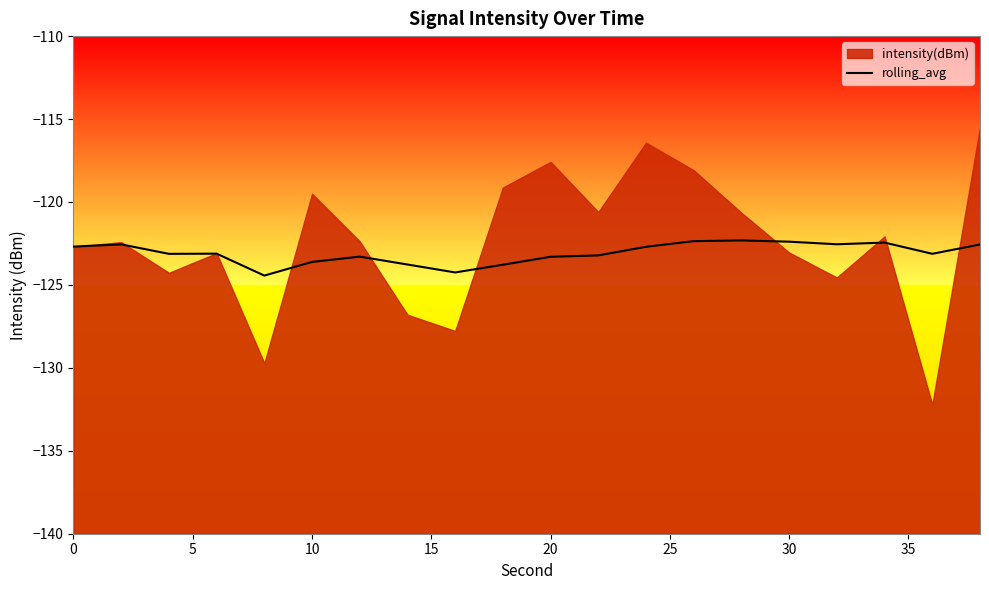

The rolling_avg series shows -122.7 at 0. True or false?

True